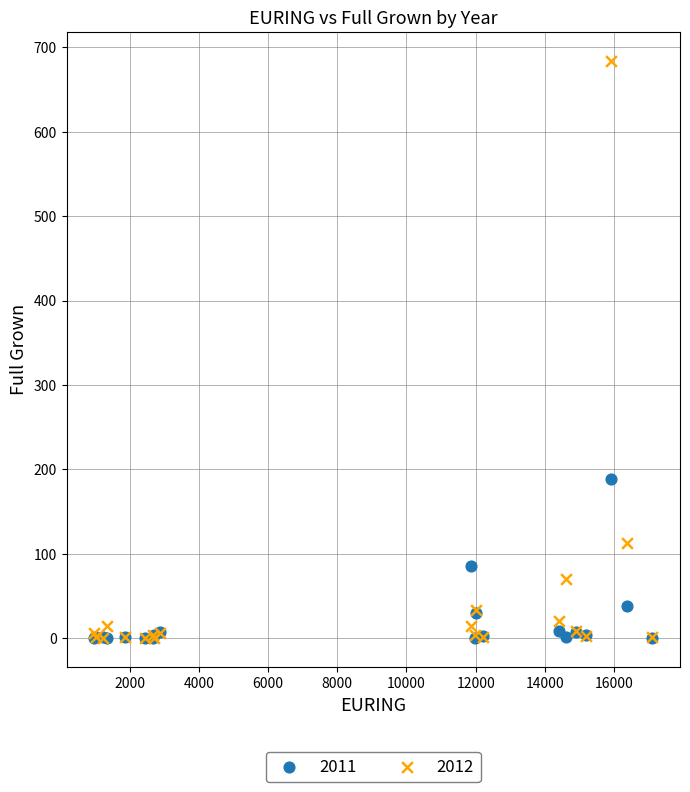

Across all series, what Y value is closest to 342?

189